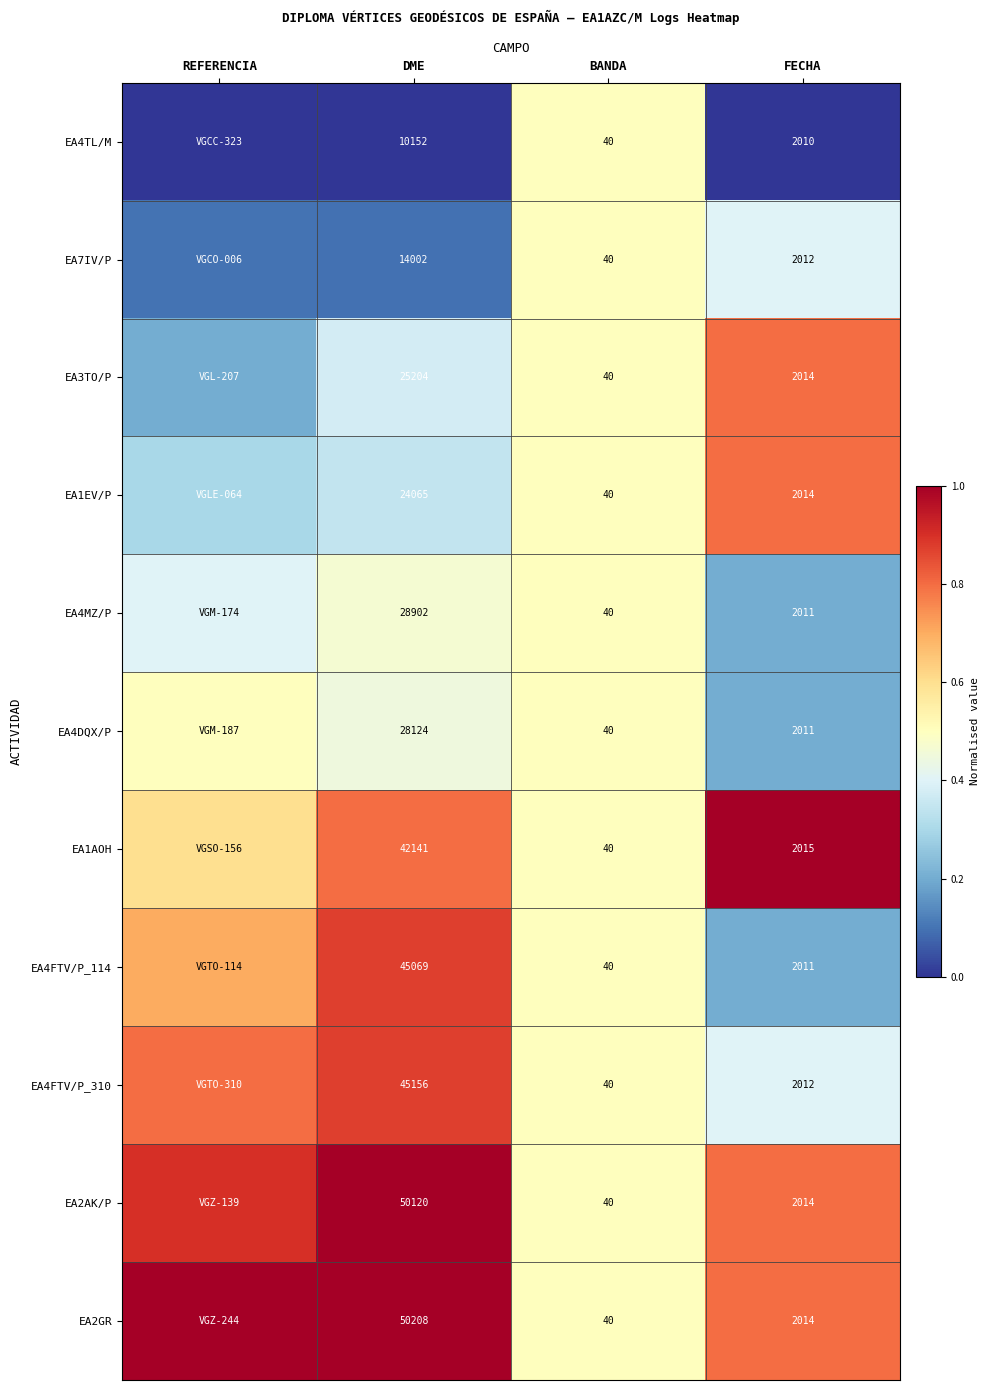

What is the spread (max minus min) of values at REFERENCIA?

1.0